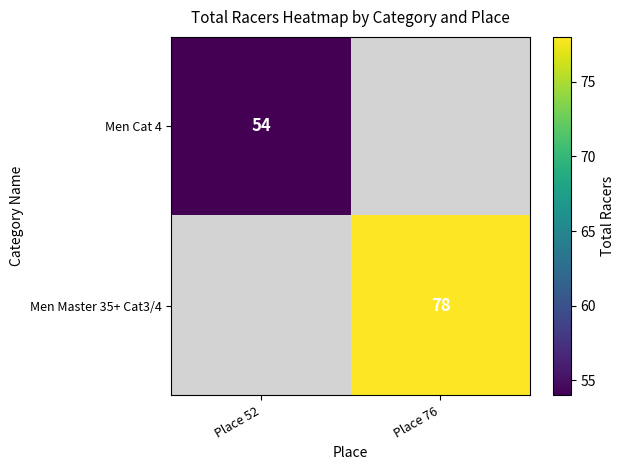

The value of Men Master 35+ Cat3/4 at Place 76 is 78. True or false?

True